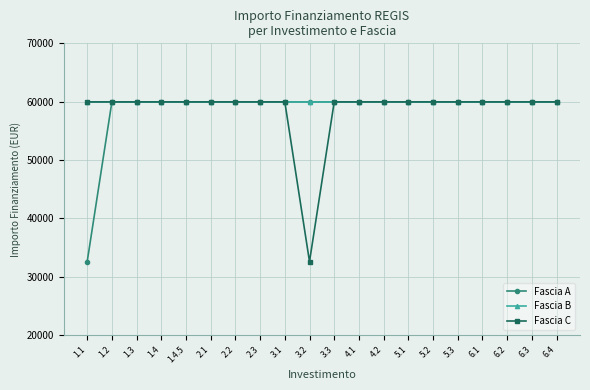

Is it true that Fascia C equals 79630 at 2.1?

False